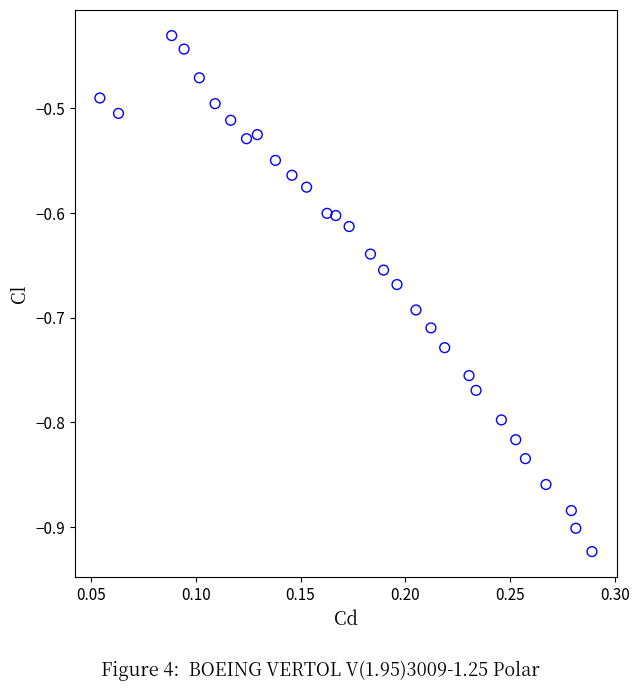

What is the range of Y values (max minus min)?

0.5